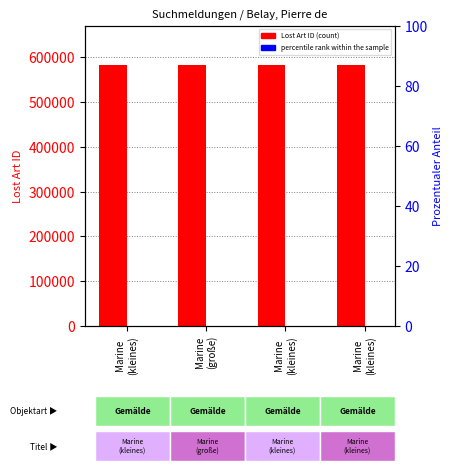

What is the smallest value displayed?

100.0